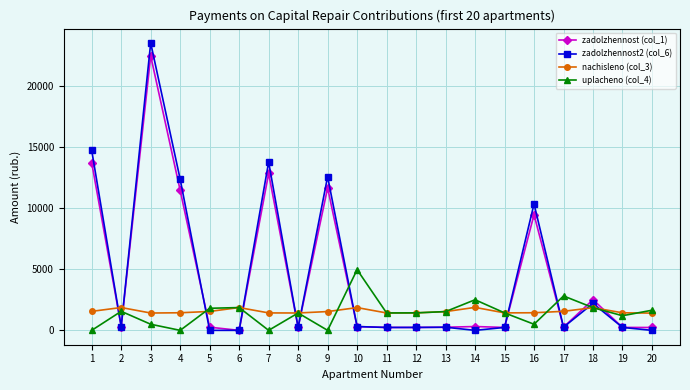

True or false: nachisleno (col_3) has more than 2 points higher than both neighbors.

True